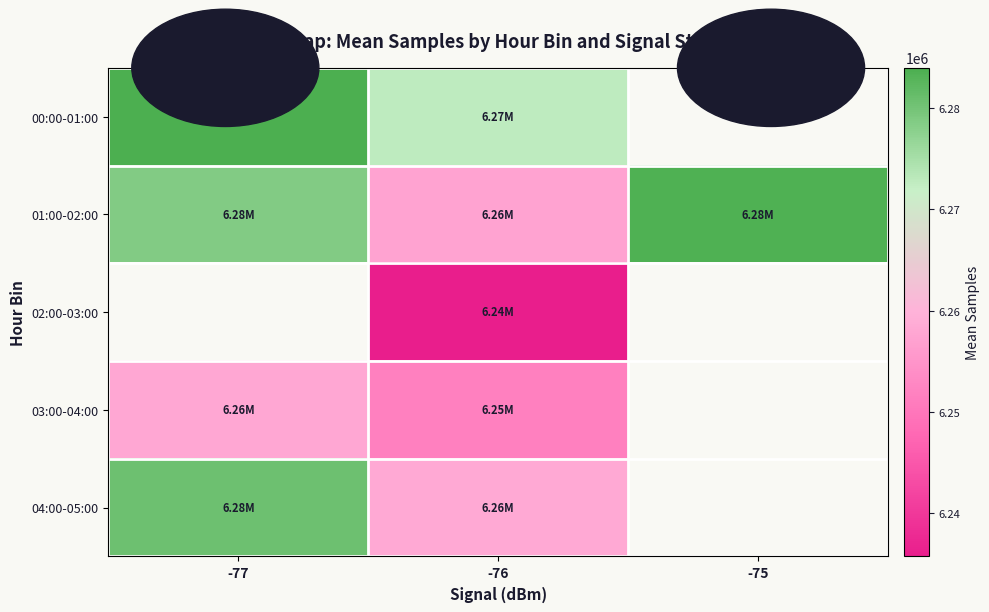

How many distinct data groups are displayed?

5